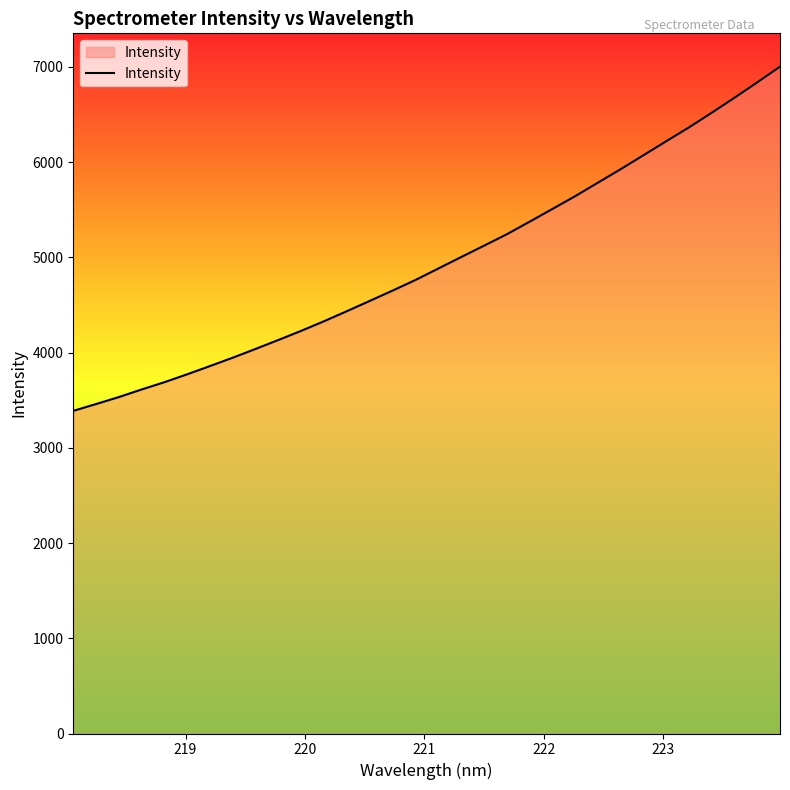

What is the greatest value displayed?

7002.2